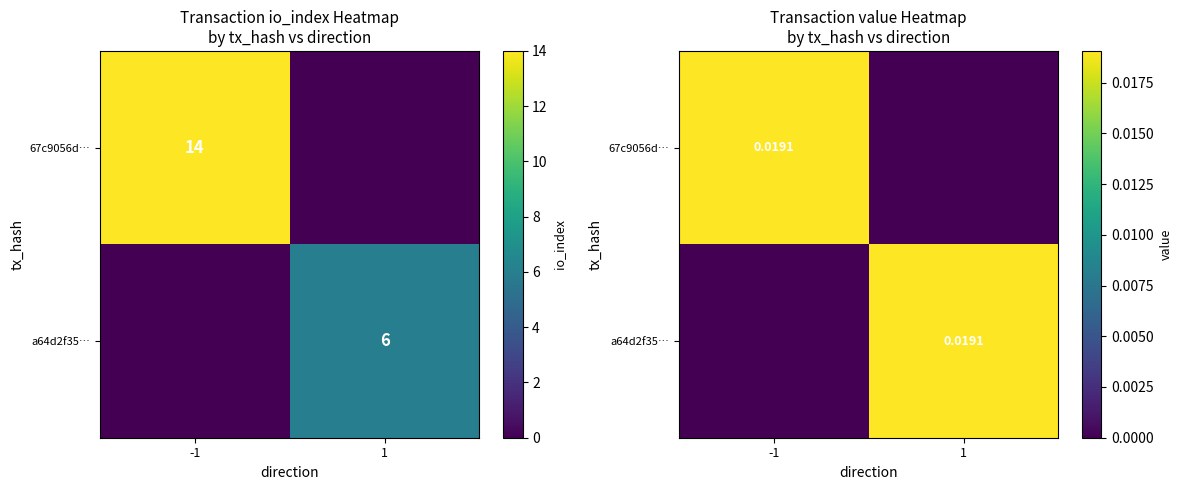

Which category has the lowest value in the a64d2f35… series?

-1